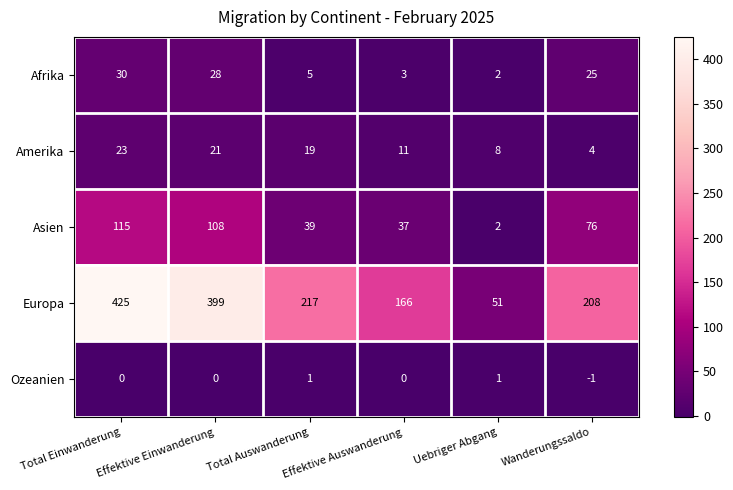

True or false: Ozeanien has a value of 0 at Effektive Auswanderung.

True